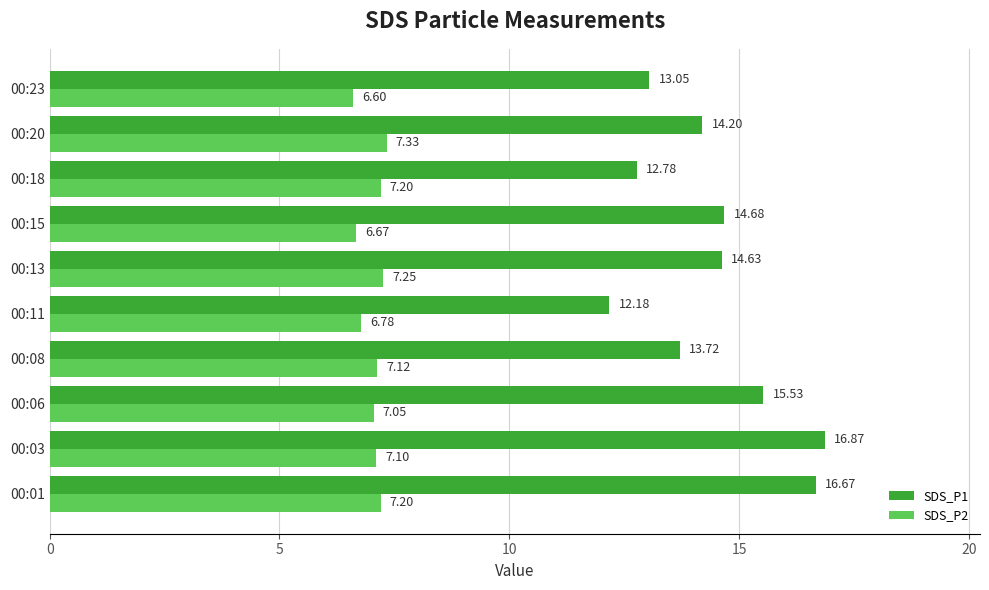

What is the sum of the SDS_P1 values at 00:03 and 00:15?

31.6